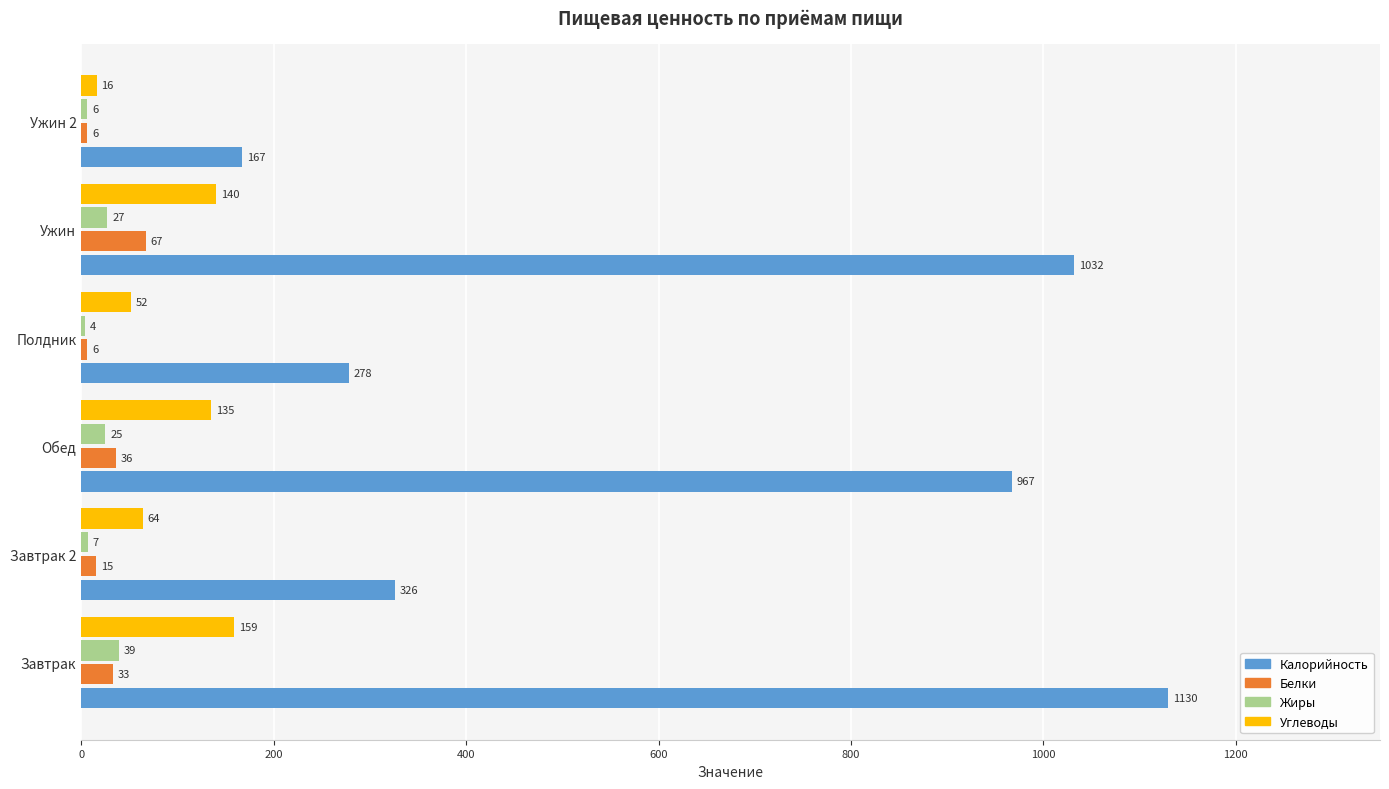

Is it true that Калорийность equals 967 at Обед?

True